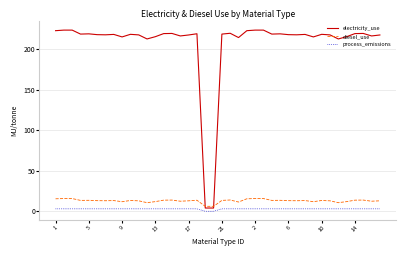

Which series has the largest total across all categories?

electricity_use